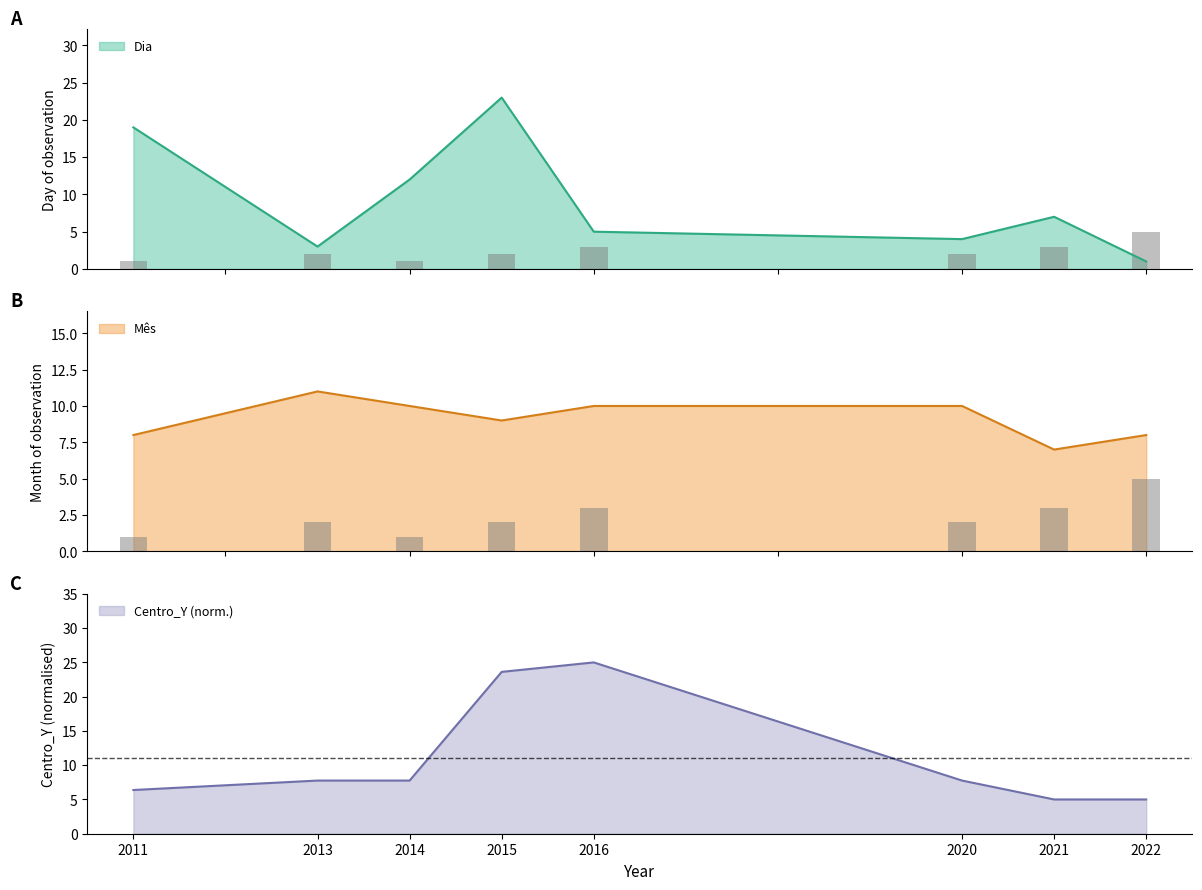

At which category is the sum across all series the highest?

2015